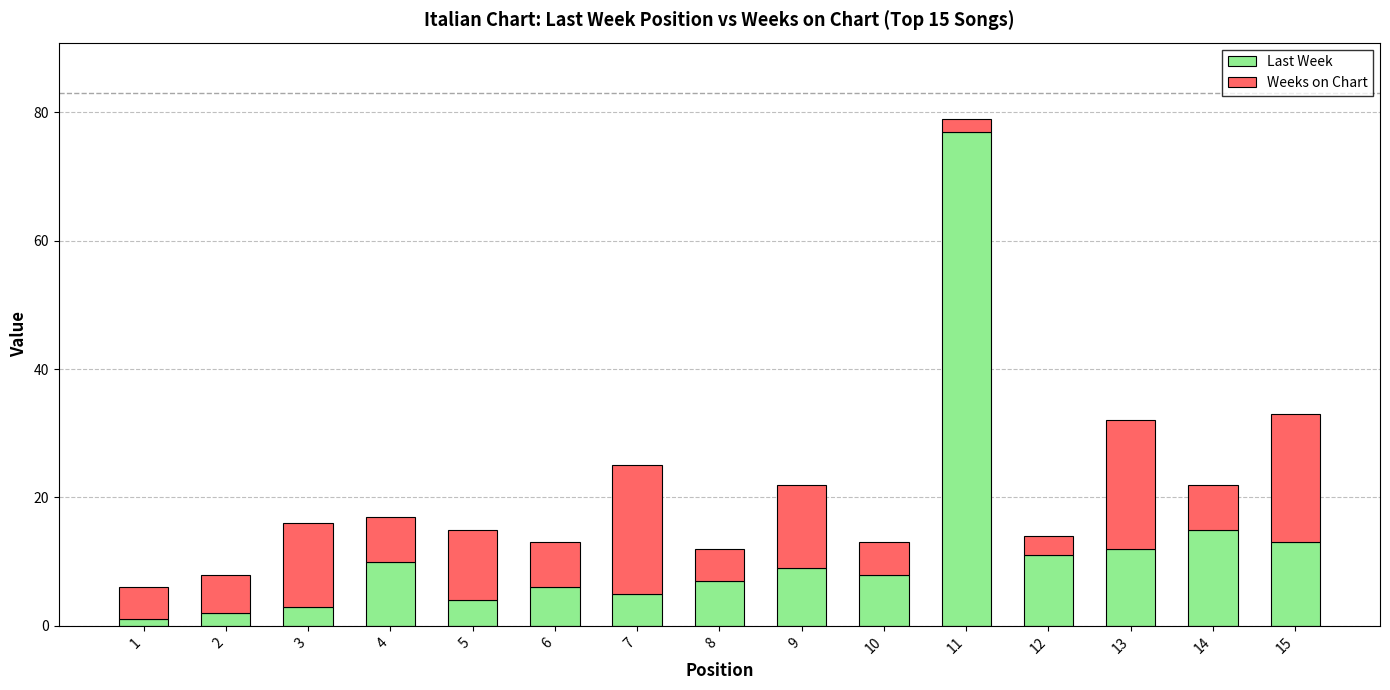

Are the bars horizontal?

No